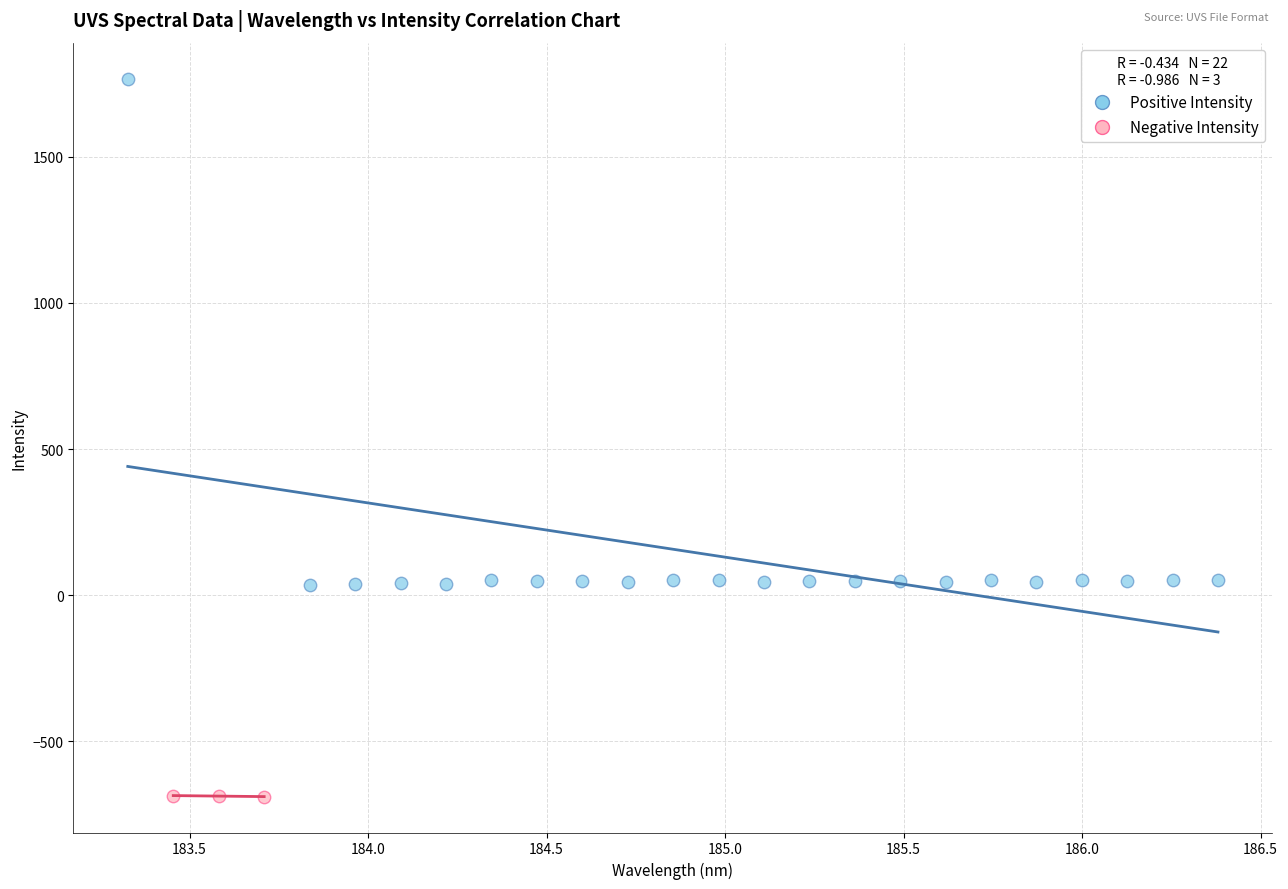

Which series reaches the maximum Y coordinate?

Positive Intensity